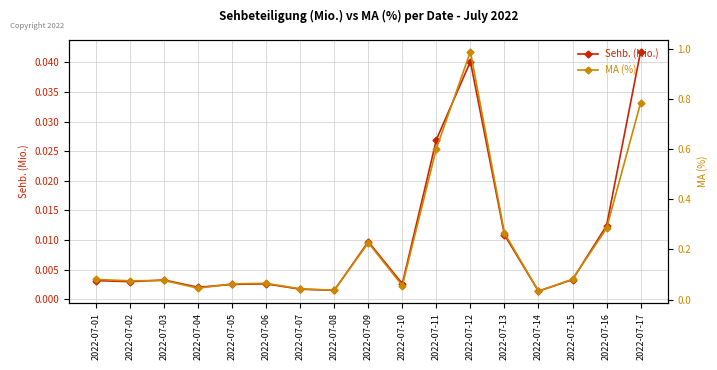

At which label is Sehb. (Mio.) closest to 0?

2022-07-14